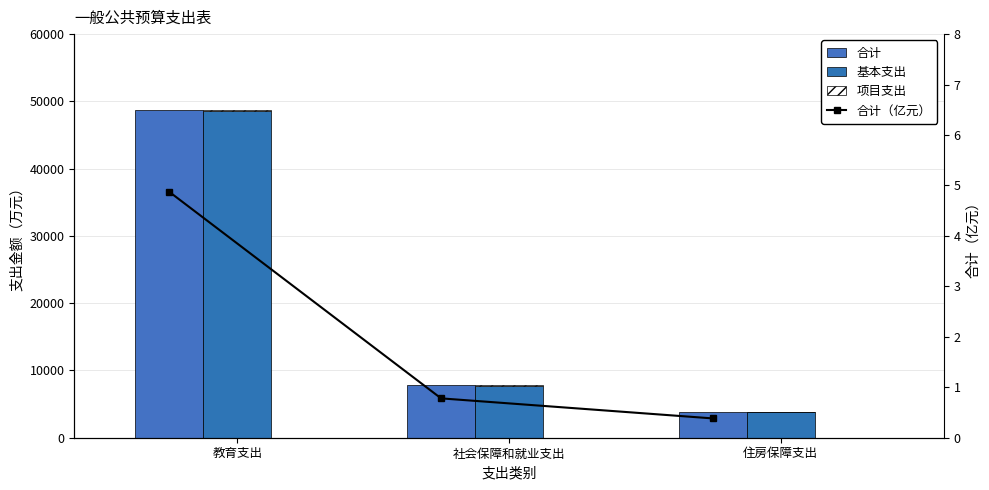

Reading left to right, extract all data points from this chart.

合计: 48720.4	7800.2	3828.6
基本支出: 48574.7	7759.2	3828.6
项目支出: 145.8	41.0	0.0
合计（亿元）: 4.9	0.8	0.4